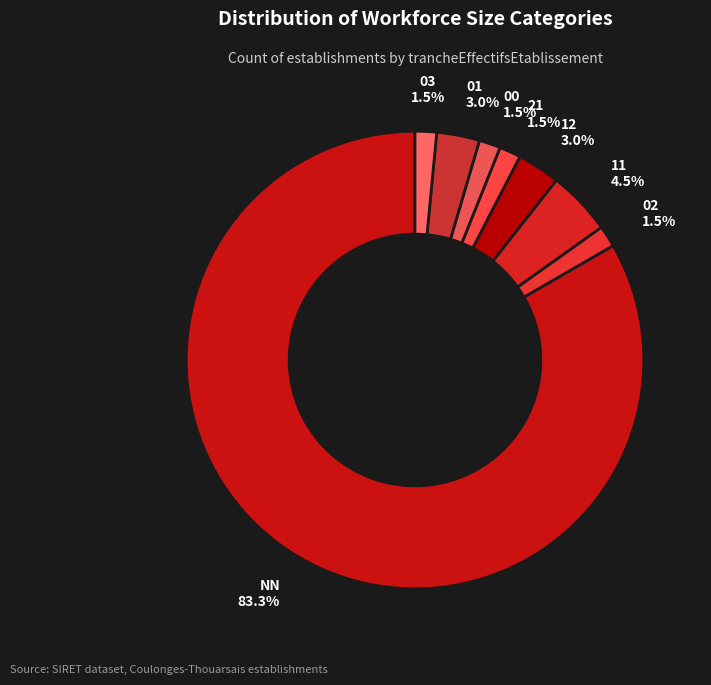

Which category has the biggest portion of the pie?

NN